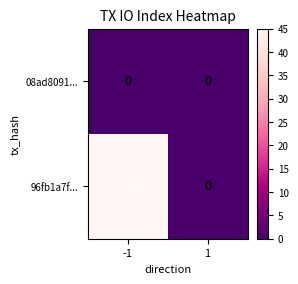

True or false: 08ad8091... has a value of 0 at -1.

True